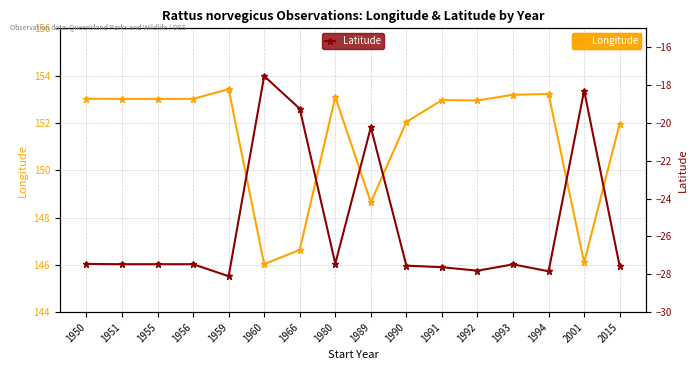

Where is Latitude nearest to the value -22?

1989